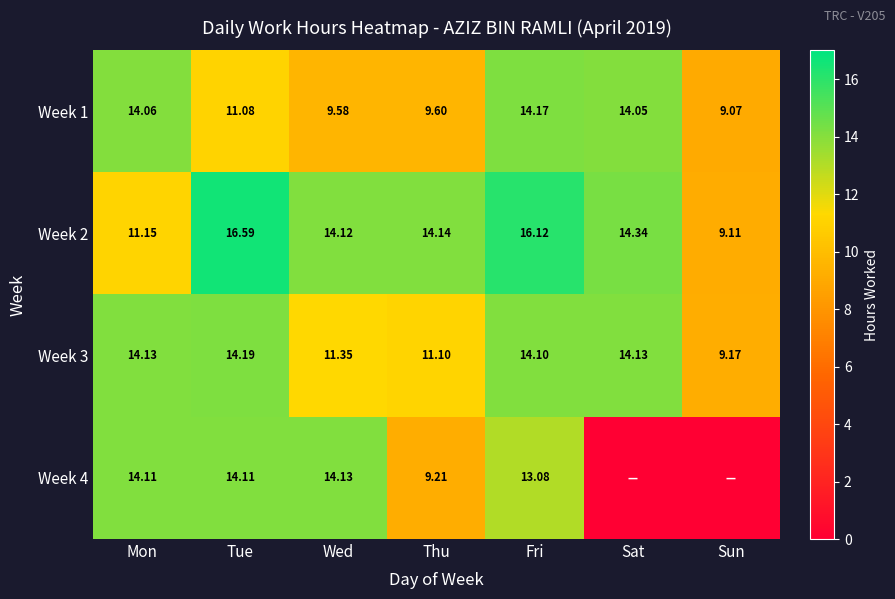

What is the sum of the Week 3 values at Mon and Wed?

25.5